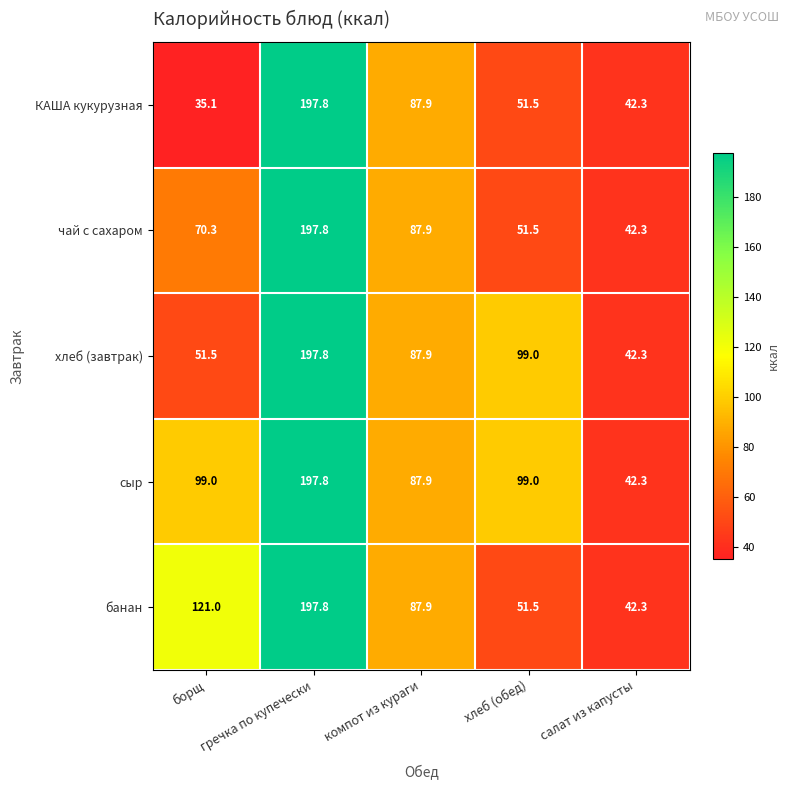

How many data points does each series have?

5